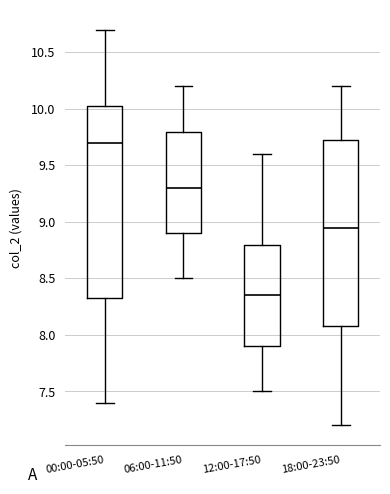

Where does the median line of the box for 00:00-05:50 sit on the y-axis? The values are not printed on the chart, so give them approximately, as read against the axis.

9.70